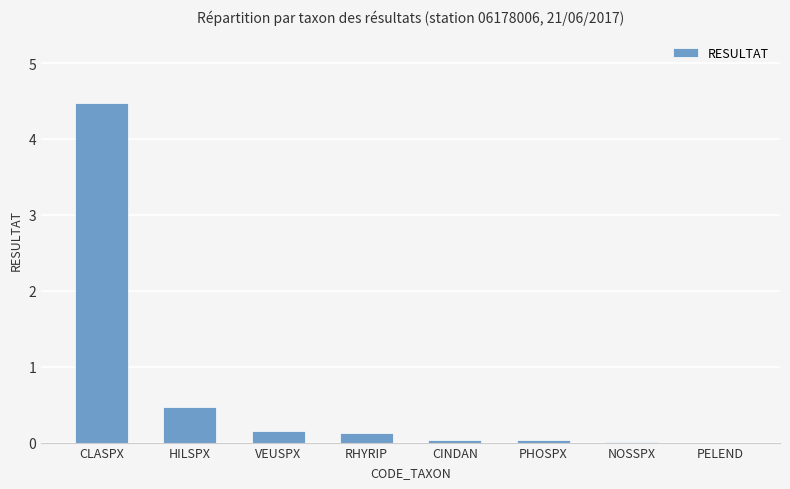

Is it true that the value at PHOSPX is 0.0?

True